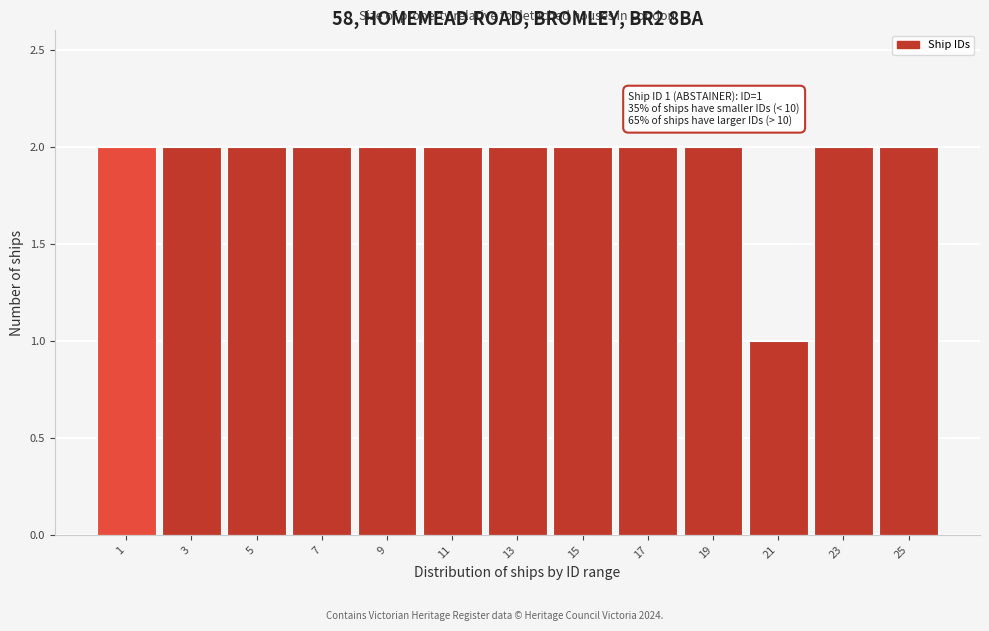

Reading left to right, transcribe all the data shown in this chart.

2	2	2	2	2	2	2	2	2	2	1	2	2